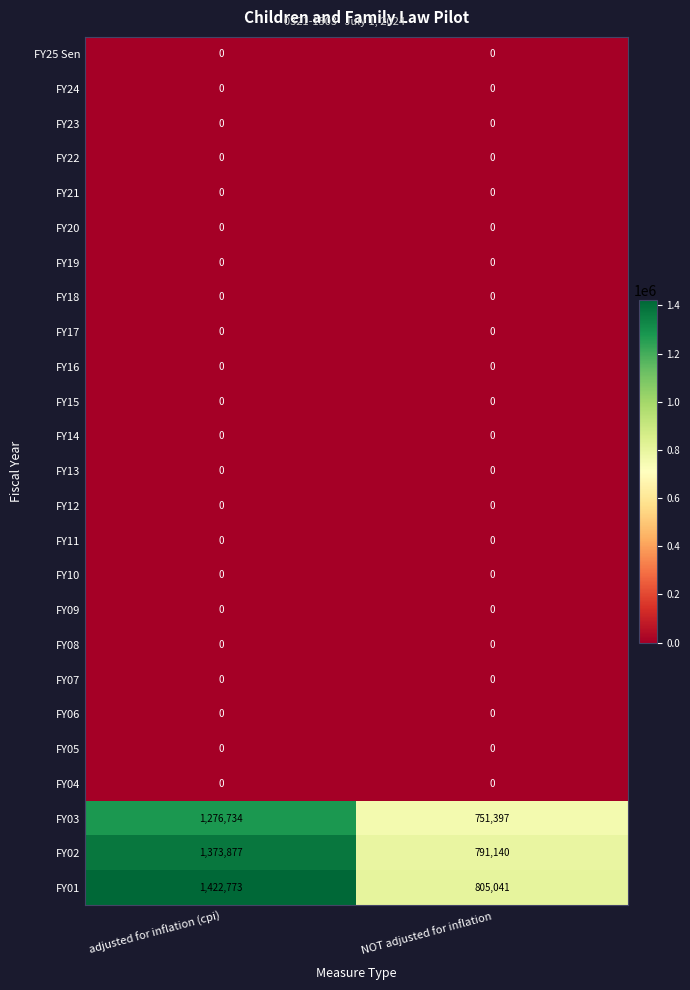

The FY03 series shows 751397 at NOT adjusted for inflation. True or false?

True